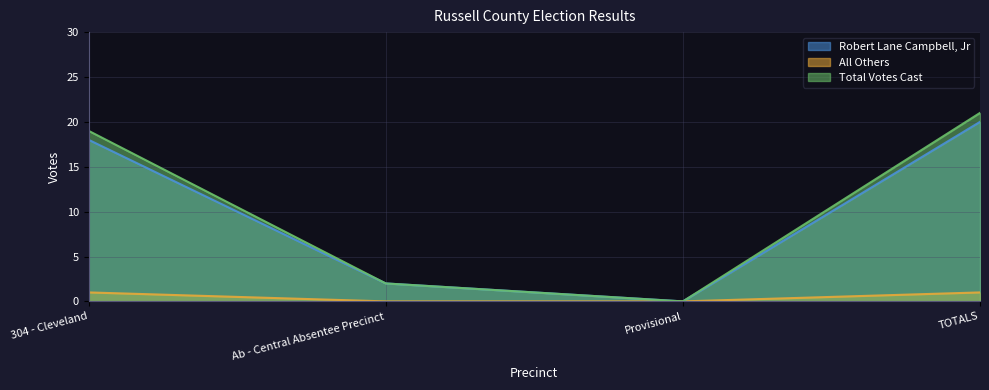

True or false: Robert Lane Campbell, Jr and Total Votes Cast cross at least once.

False